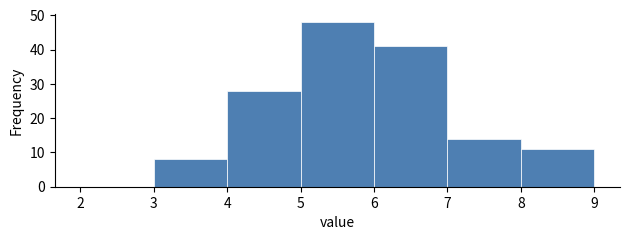

Reading left to right, transcribe this chart: for each bar, give the range it covers on the x-axis and its height. The values are not printed on the chart, so give them approximately, as read against the axis.

2 to 3: 0
3 to 4: 8
4 to 5: 28
5 to 6: 48
6 to 7: 41
7 to 8: 14
8 to 9: 11